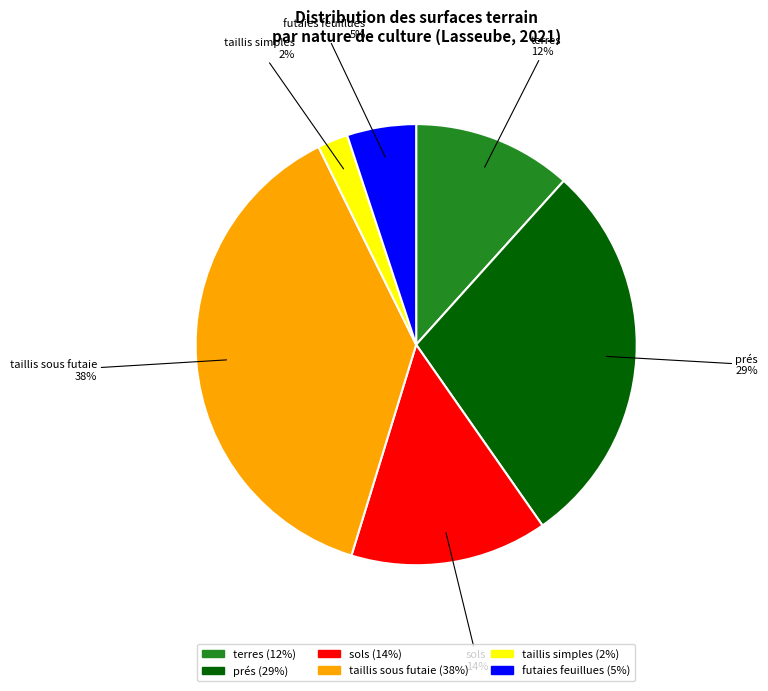

Is there a majority slice in this chart?

No